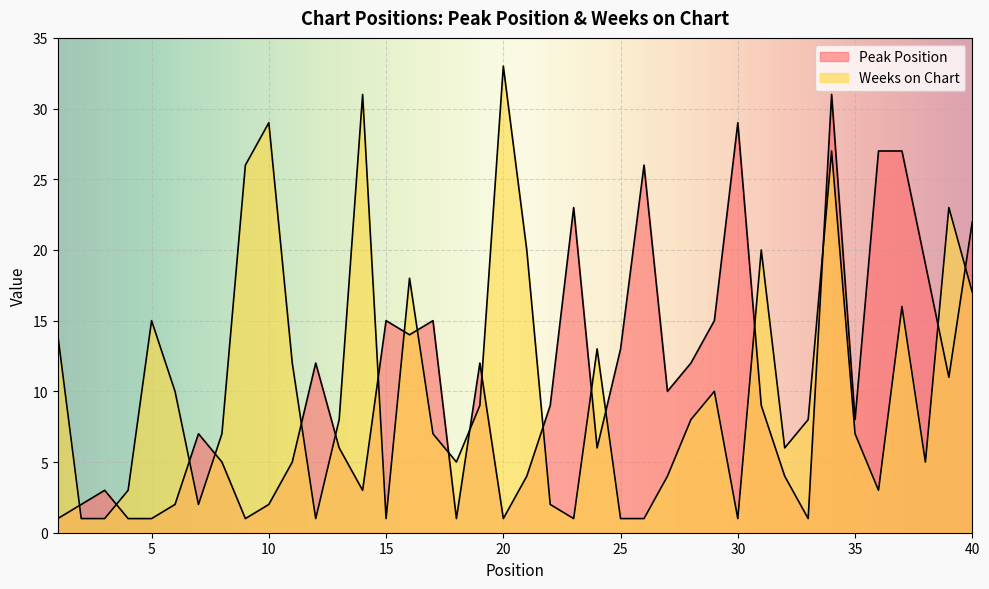

What are all the series names shown in the legend?

Peak Position, Weeks on Chart